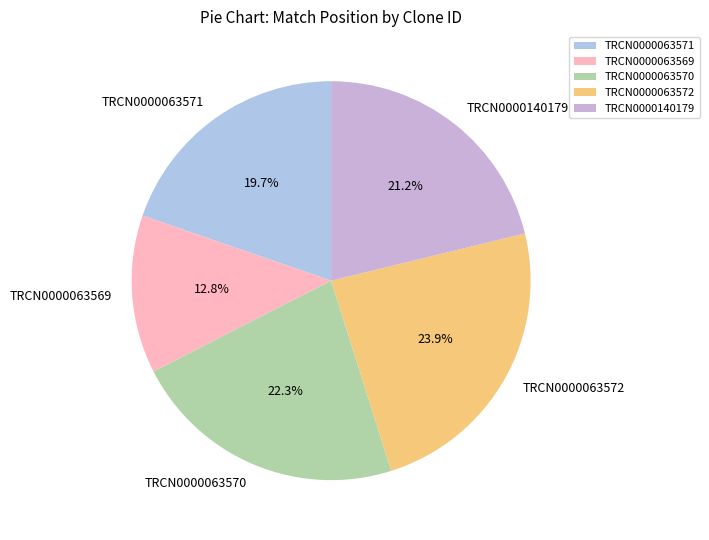

Does TRCN0000063571 account for over 50% of the chart?

No